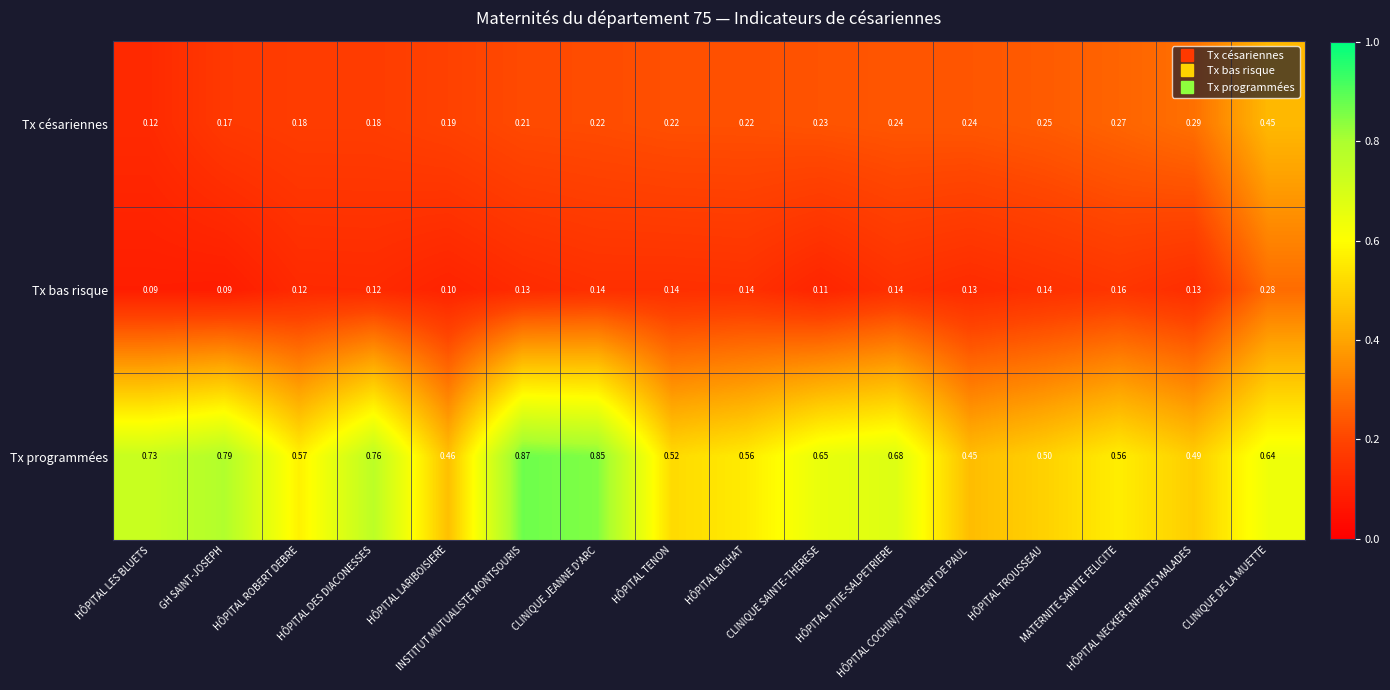

Which series has the largest total across all categories?

Tx programmées